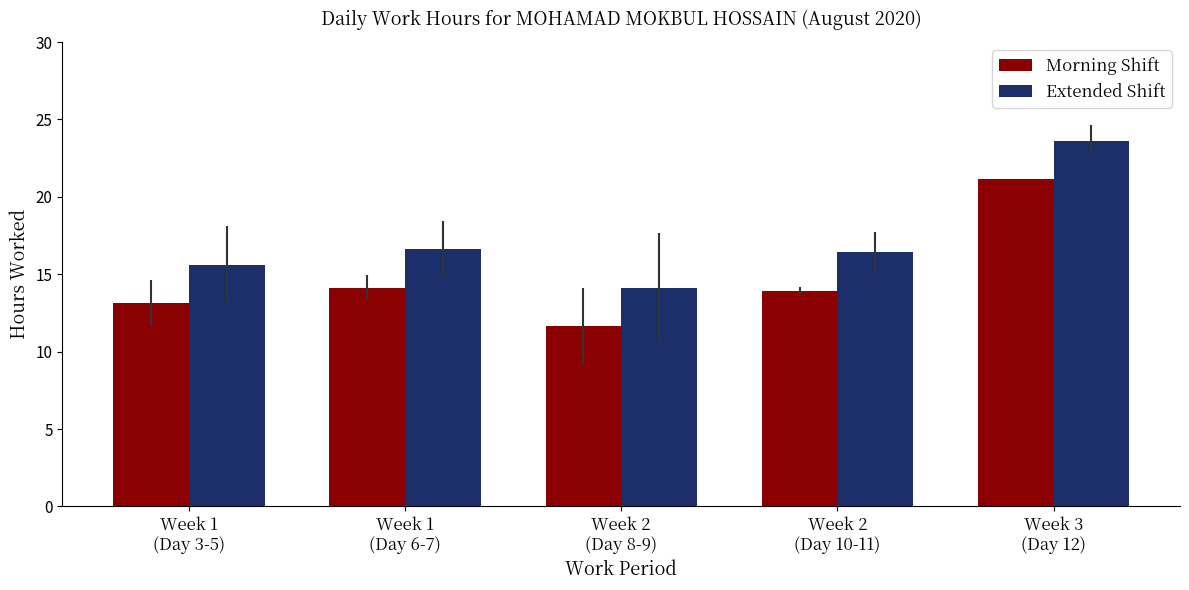

Count the number of data series in this chart.

2